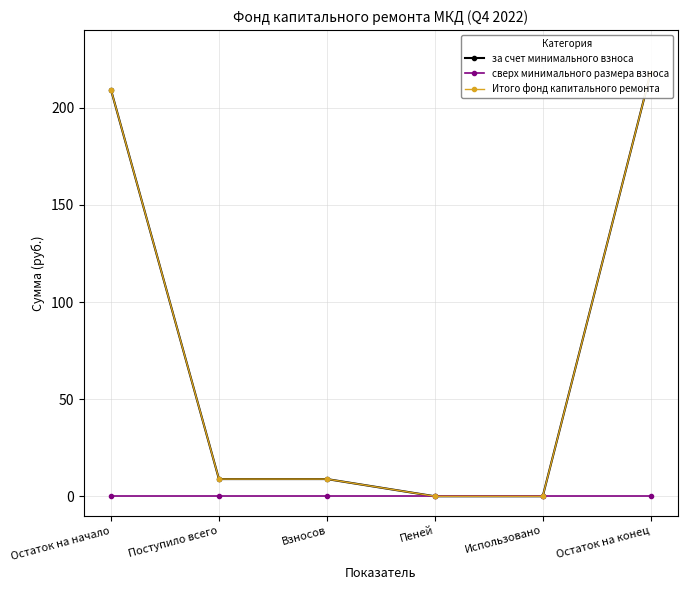

At how many categories does at least one series exceed 132?

2